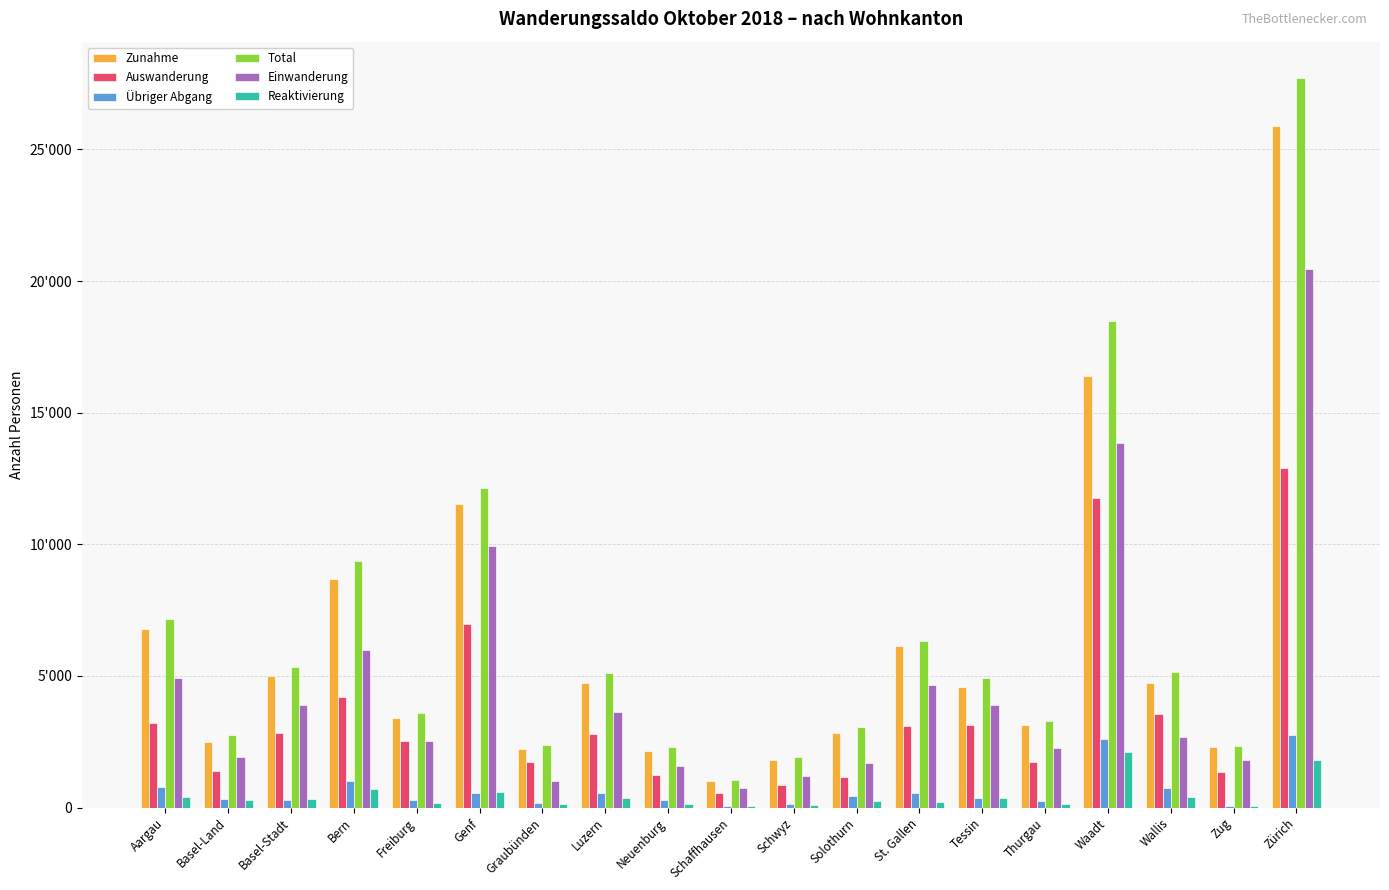

Which series has the largest range (max minus min)?

Total